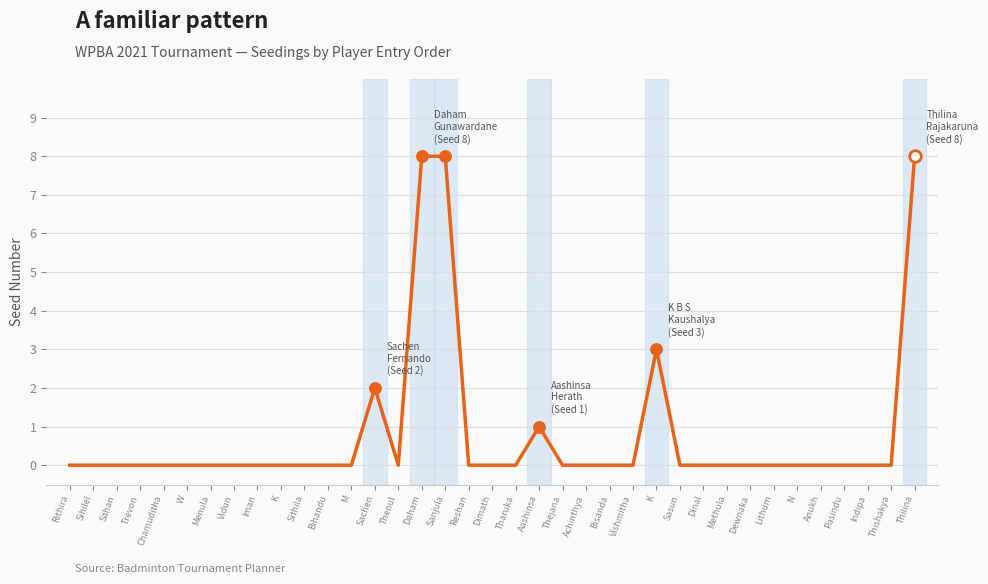

Which has a higher value, Sahan or Dimath?

Sahan